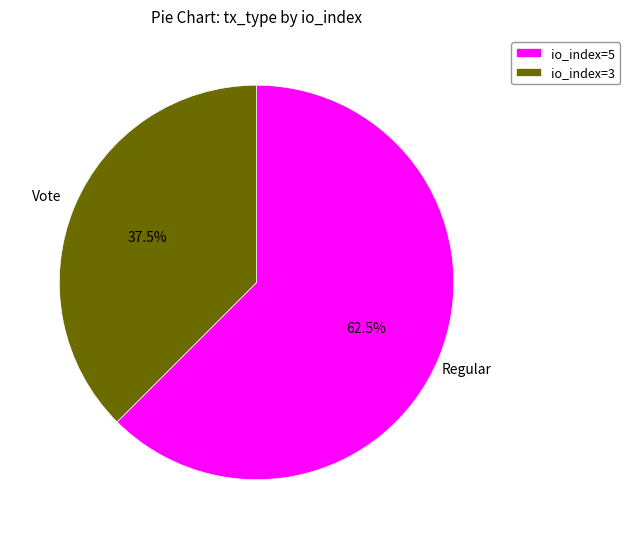

Is the sum of io_index=5 and io_index=3 greater than half?

Yes